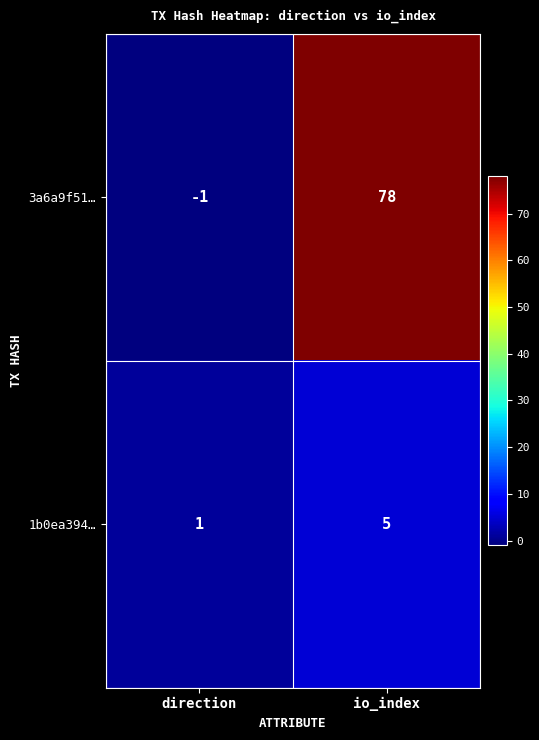

The 3a6a9f51… series shows 78 at io_index. True or false?

True